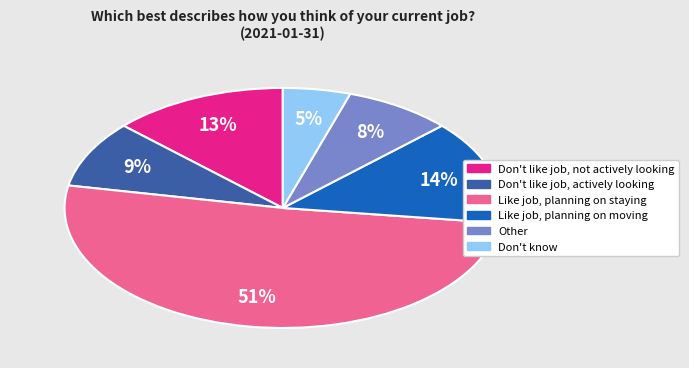

To the nearest percent, what portion does Don't like job, actively looking represent?

9%